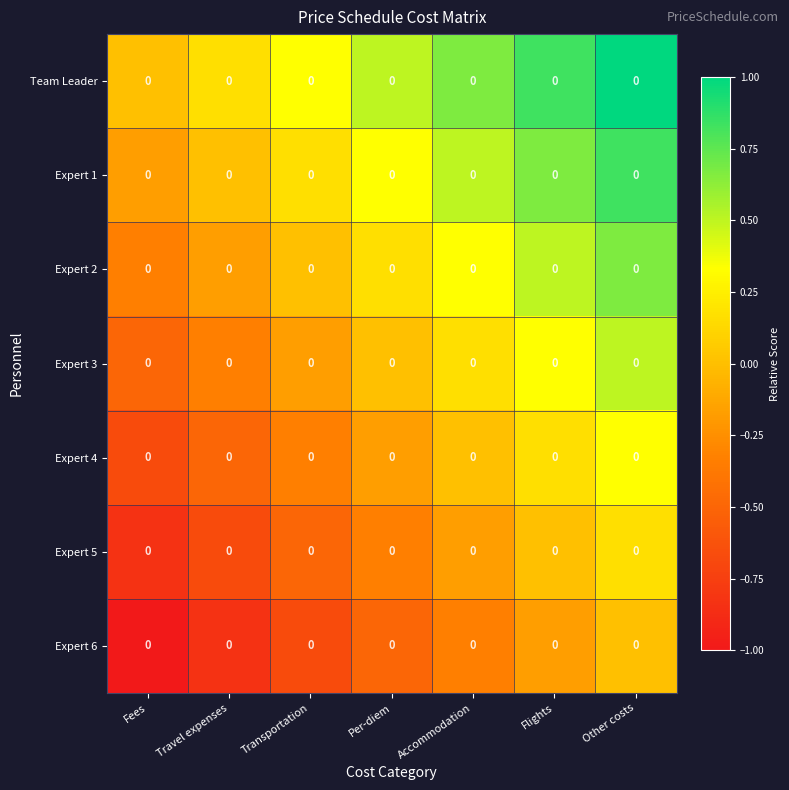

What is the maximum value for Expert 5?

0.2